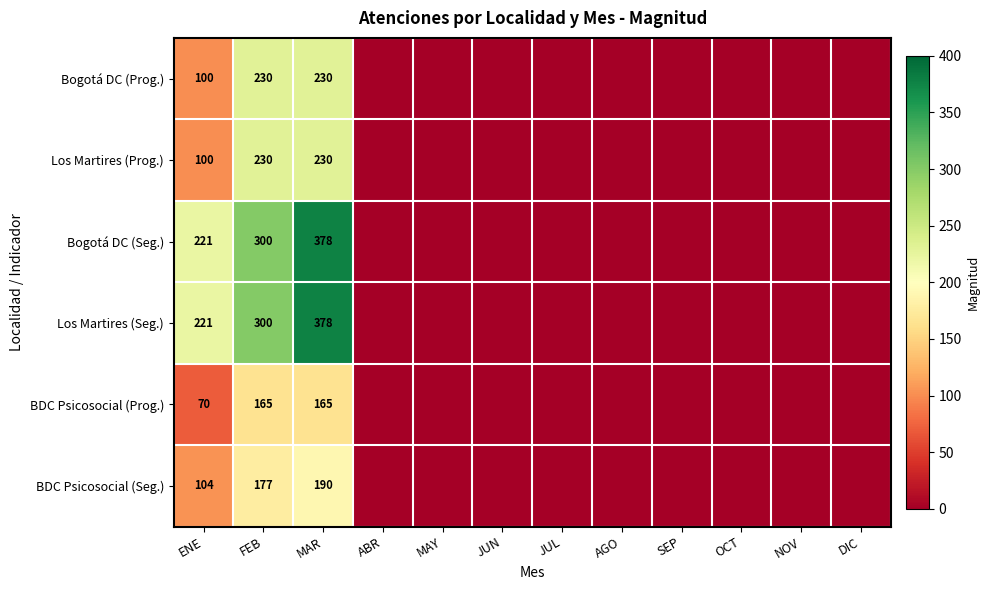

At which label does Los Martires (Prog.) reach its peak?

FEB